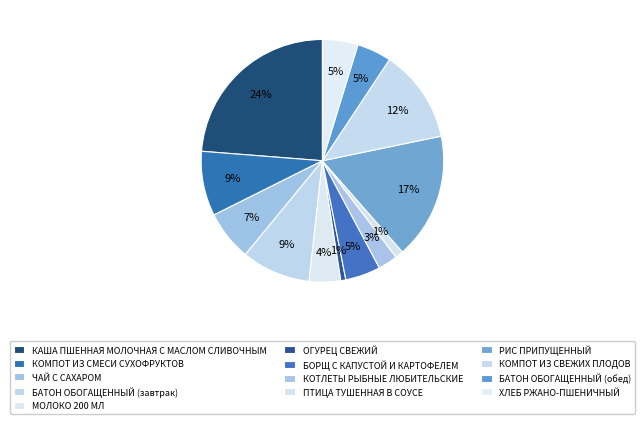

Which category has the biggest portion of the pie?

КАША ПШЕННАЯ МОЛОЧНАЯ С МАСЛОМ СЛИВОЧНЫМ